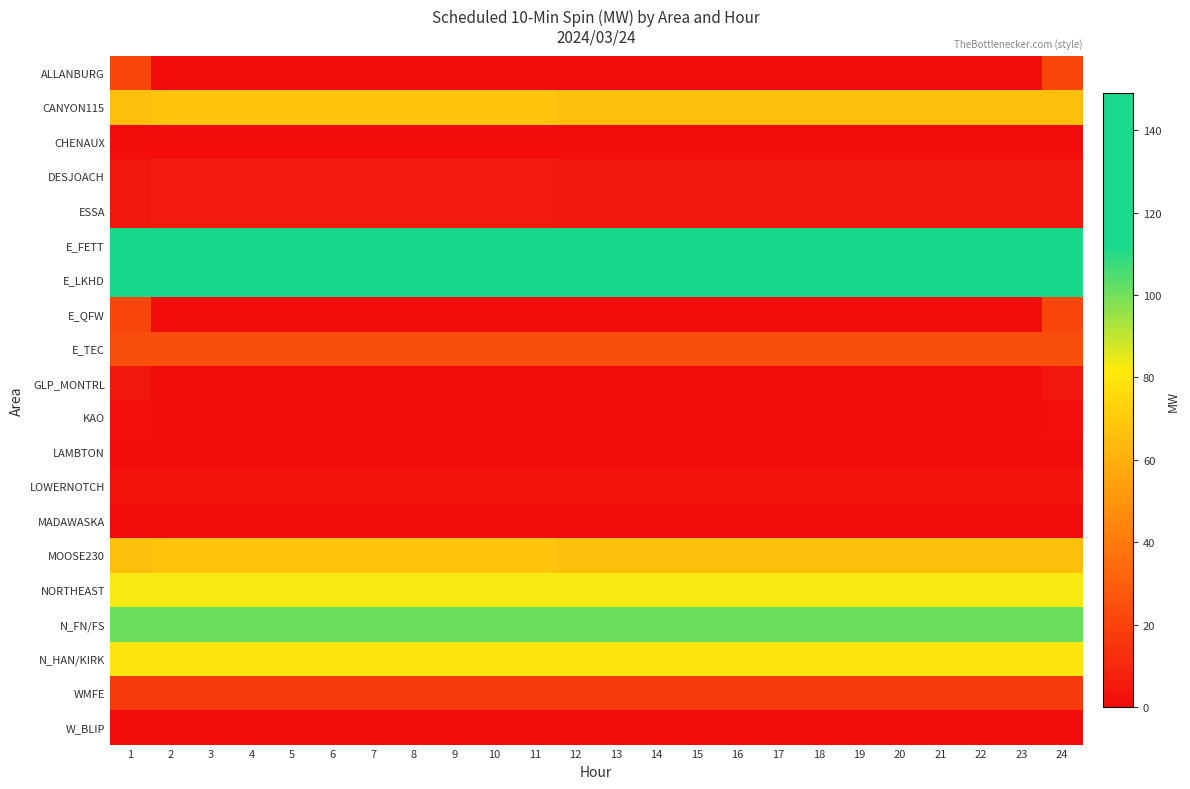

What is the total value across all series at 24?

775